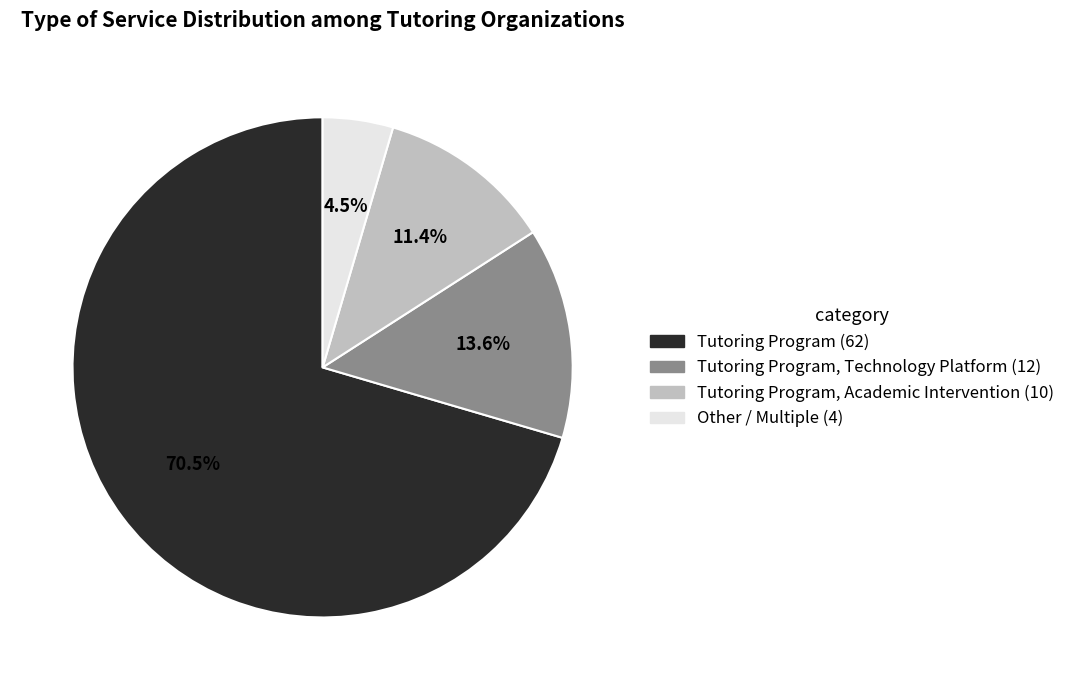

Is there a majority slice in this chart?

Yes